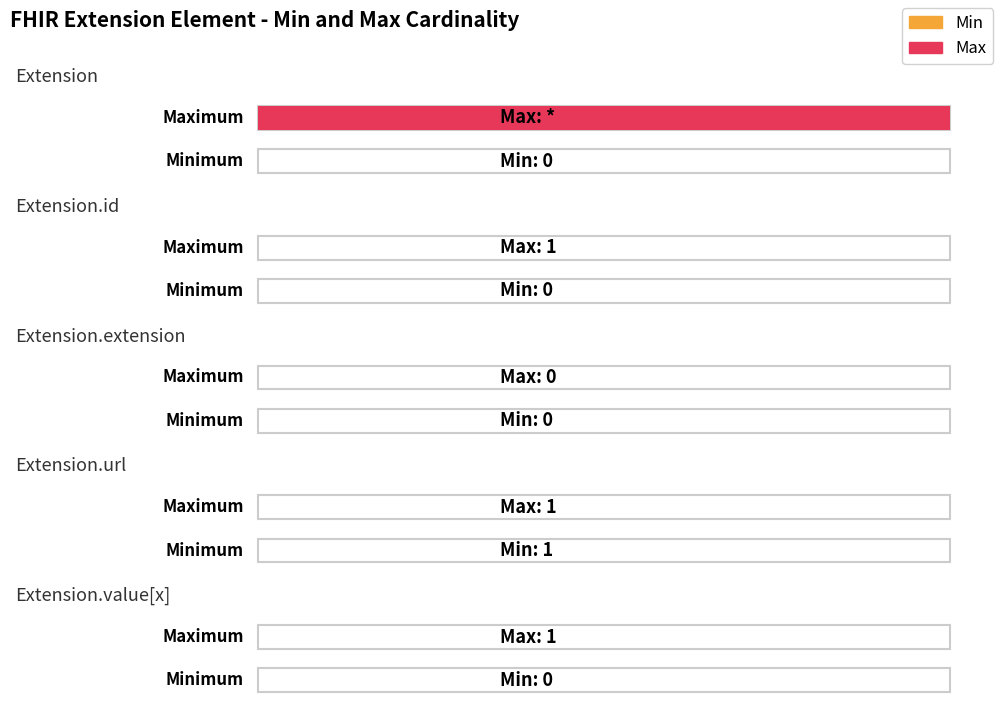

How many bars are there in each group?

2